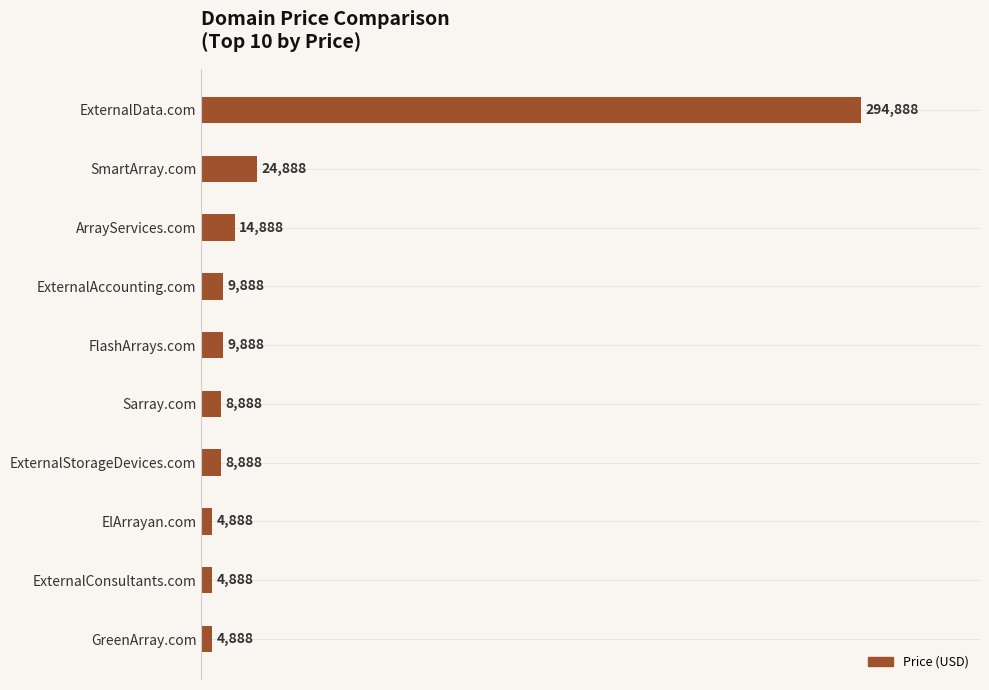

How many bars are there in total?

10